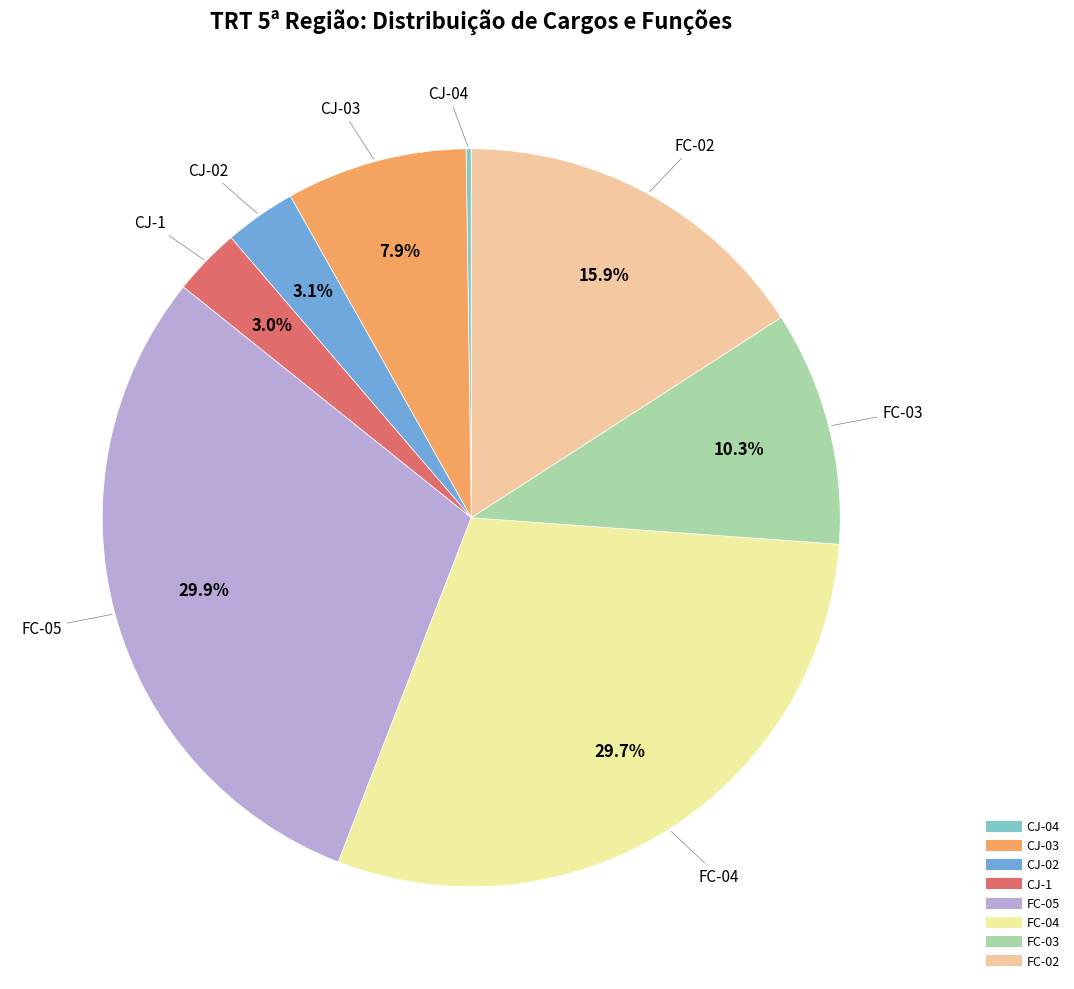

What is the ratio of the value at CJ-02 to the value at CJ-03?

0.4